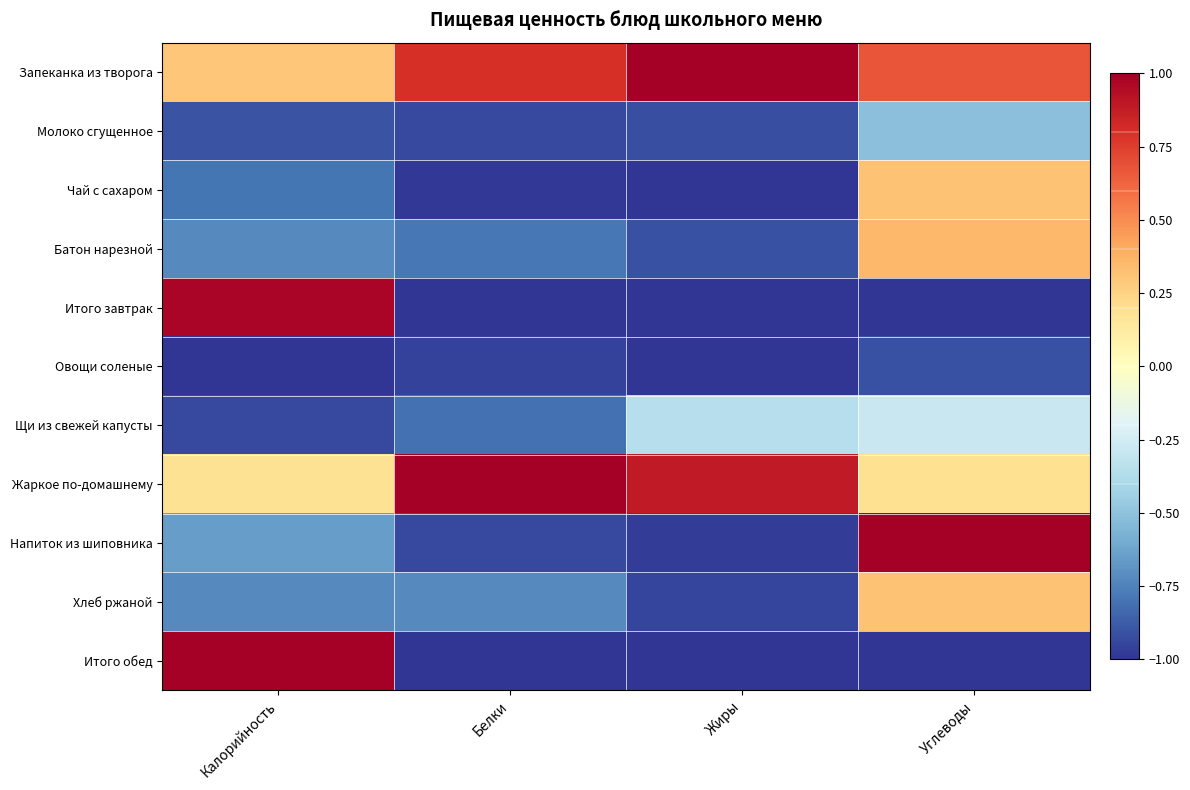

What is the total value across all series at Калорийность?

-3.3